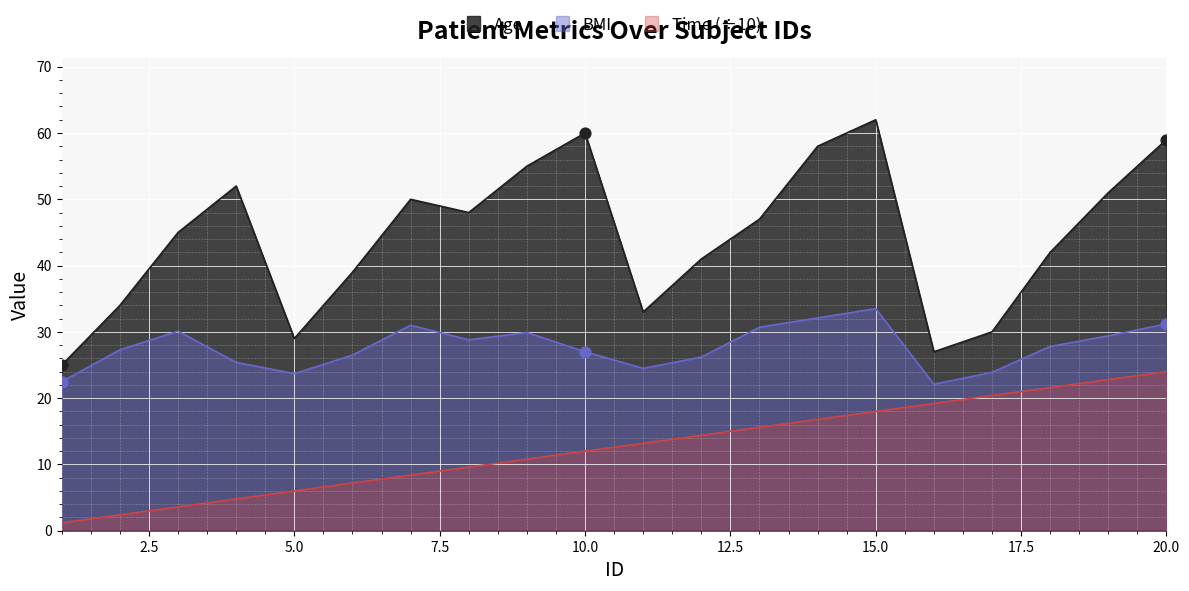

Which series contains the lowest Y value?

Time